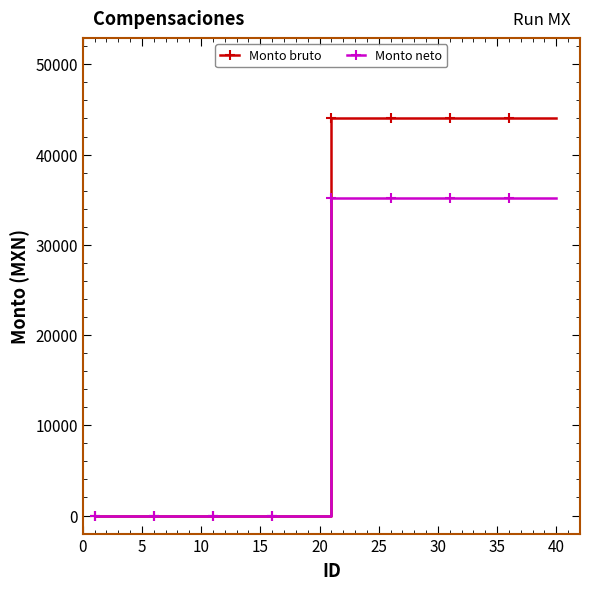

What is the value of the Monto bruto point at the 25th from the left?

44074.0